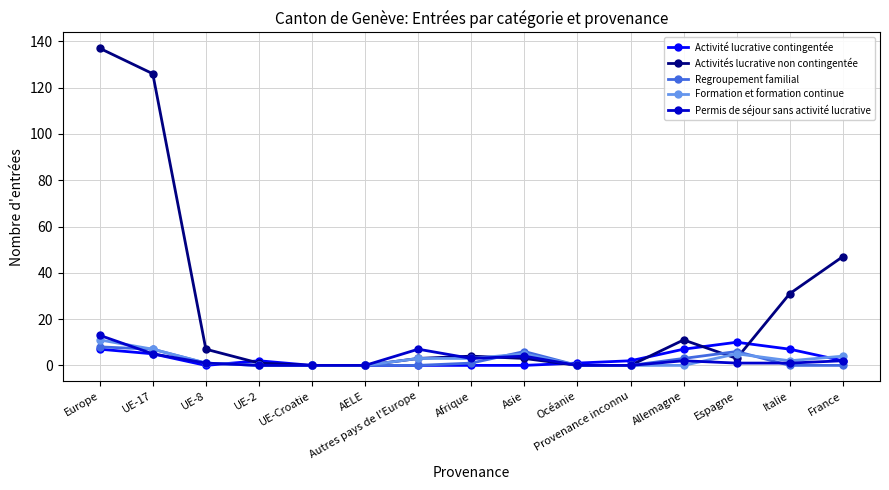

Which series ends up on top after the final intersection of Permis de séjour sans activité lucrative and Formation et formation continue?

Formation et formation continue